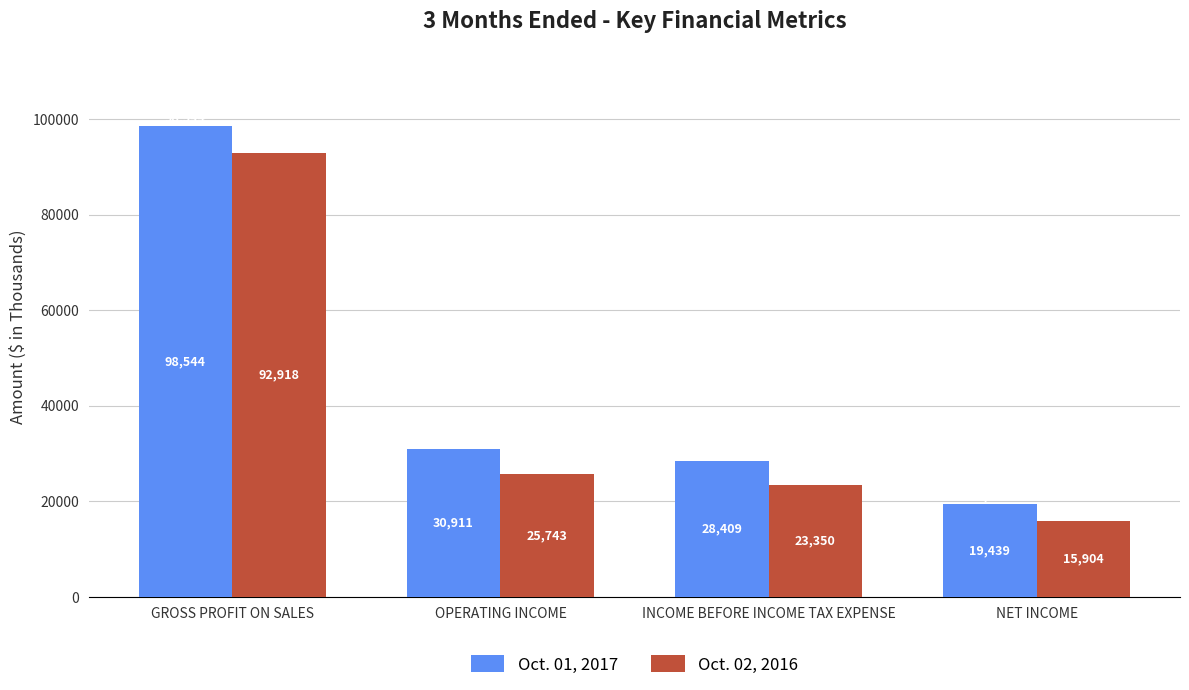

List the series in order of their overall mean, highest first.

Oct. 01, 2017, Oct. 02, 2016